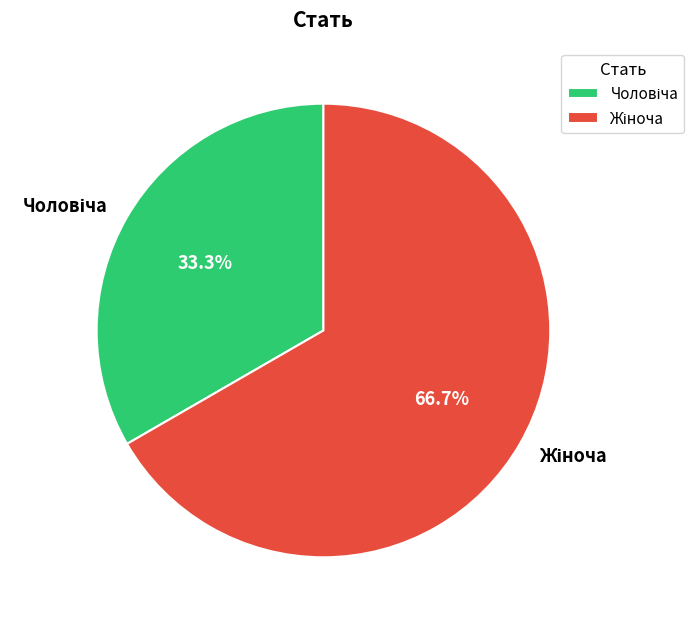

True or false: Жіноча accounts for 60% of the total.

False